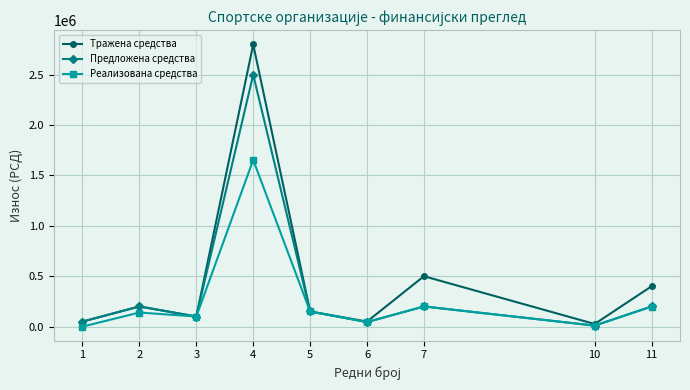

What is the difference between the highest and lowest values at 11?

202000